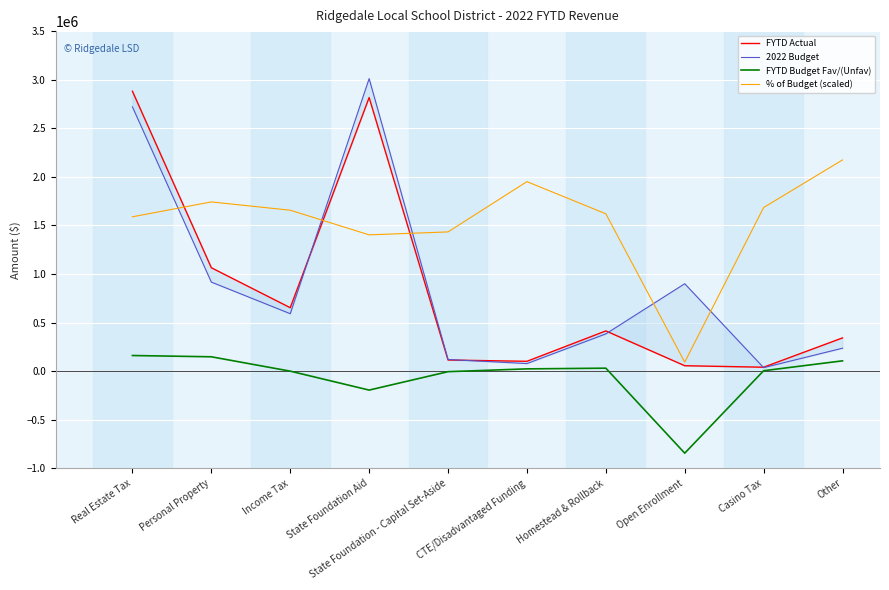

What is the sum of all FYTD Actual values?

8483369.4